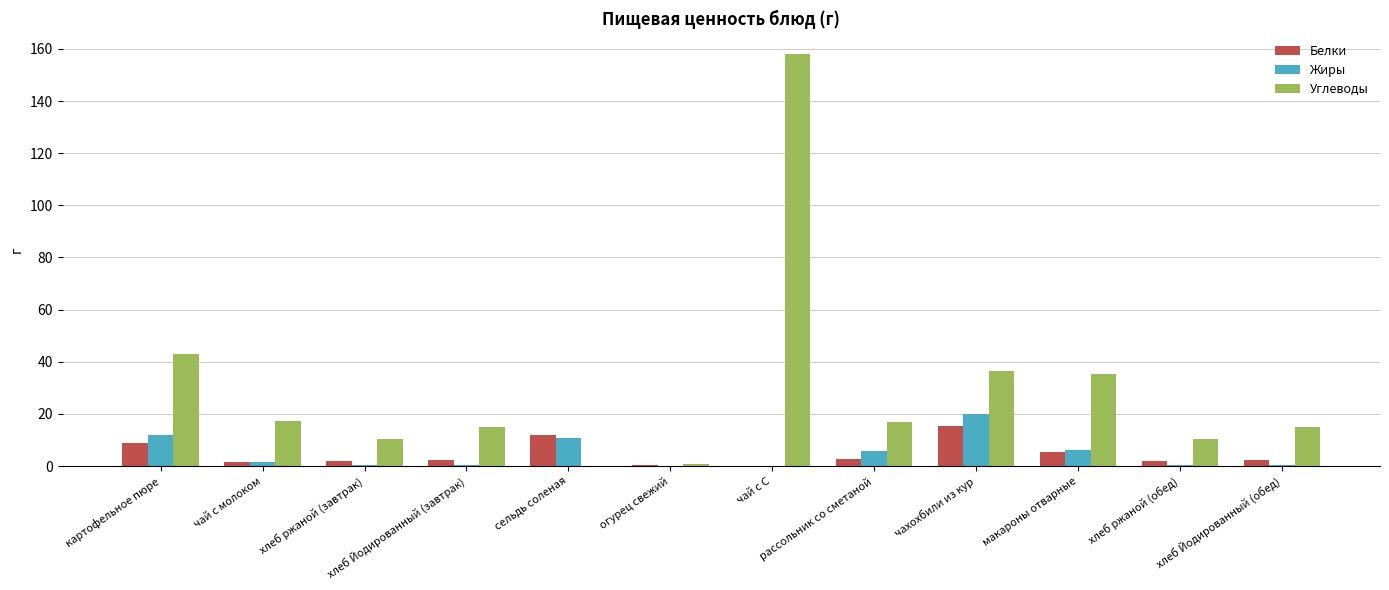

Where is Углеводы nearest to the value 79?

картофельное пюре